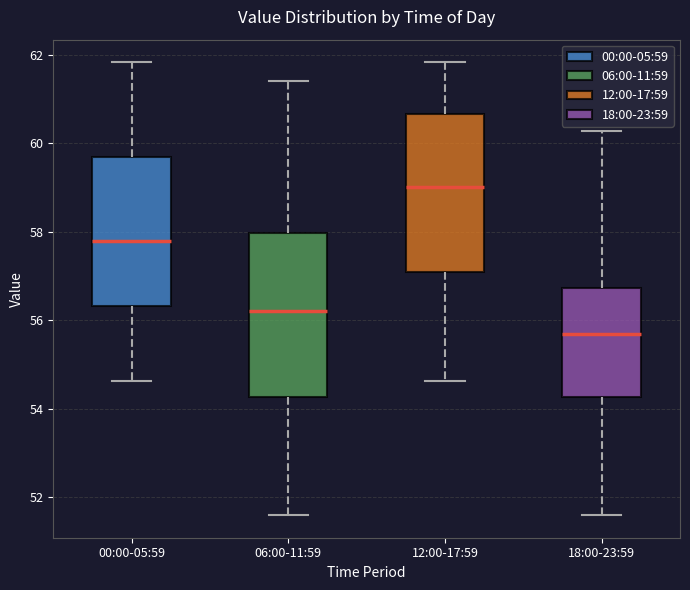

Where is the upper edge of the box for 12:00-17:59 on the y-axis? The values are not printed on the chart, so give them approximately, as read against the axis.

60.6